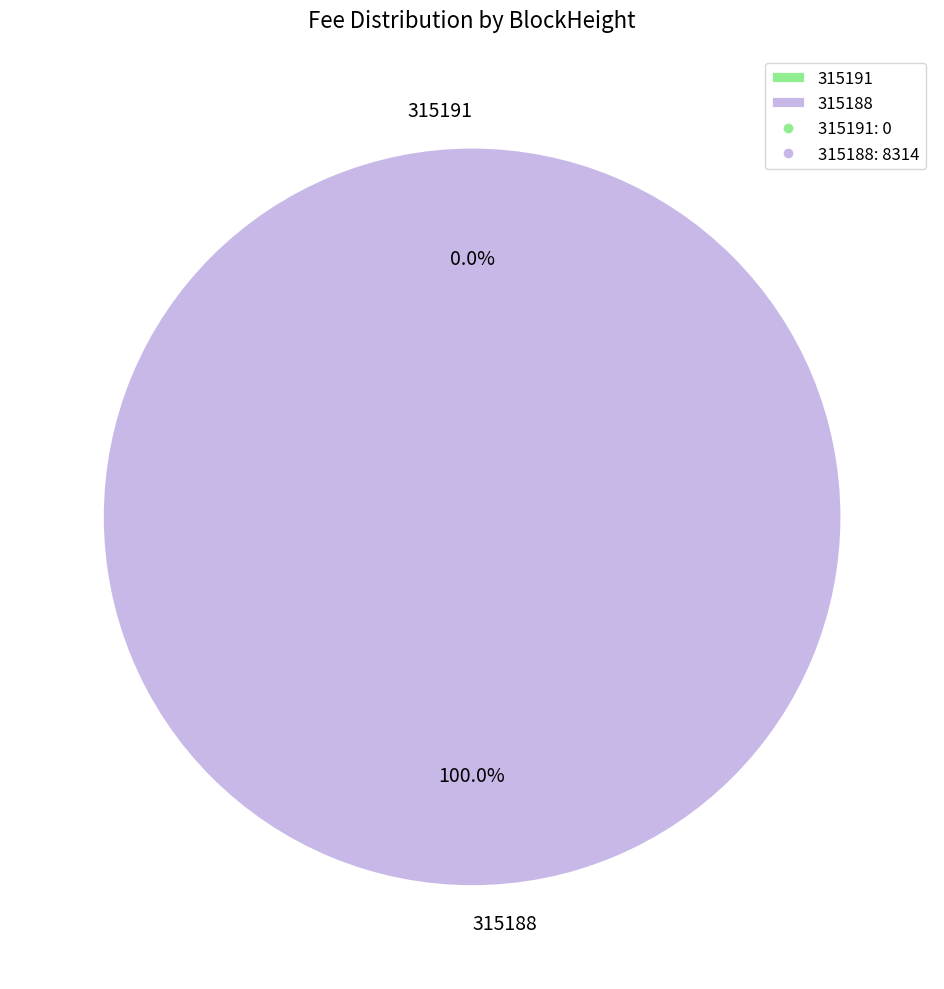

Which slice is the largest?

315188